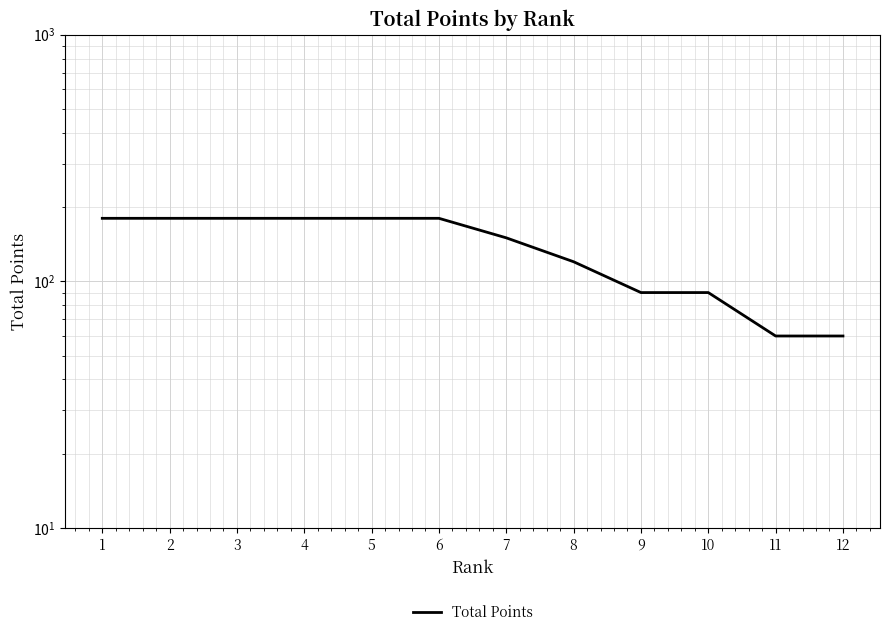

How many values are between 90 and 180?

10